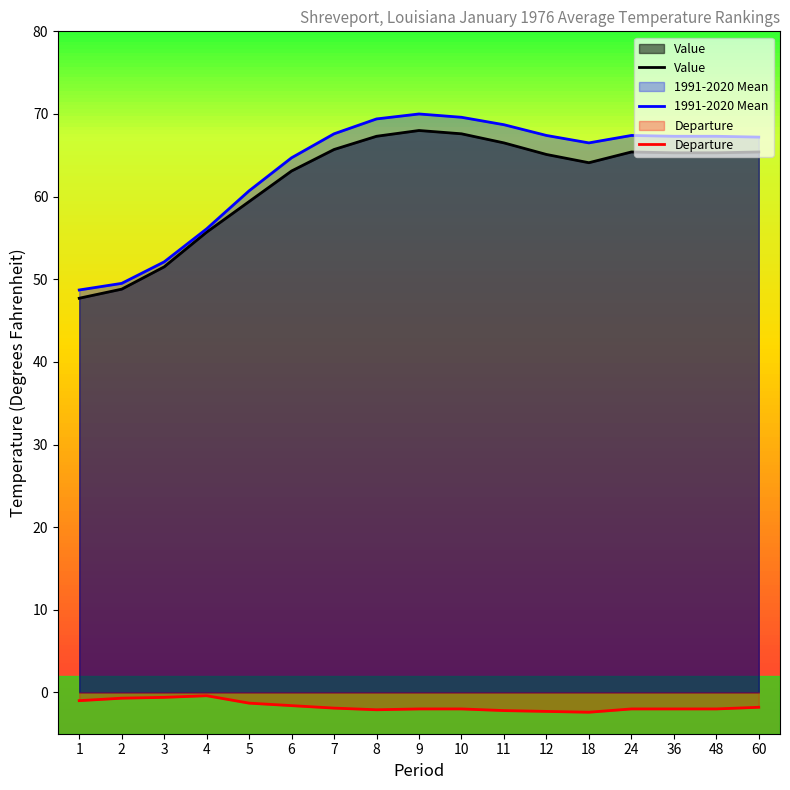

True or false: Value has more than 2 interior local peaks.

False